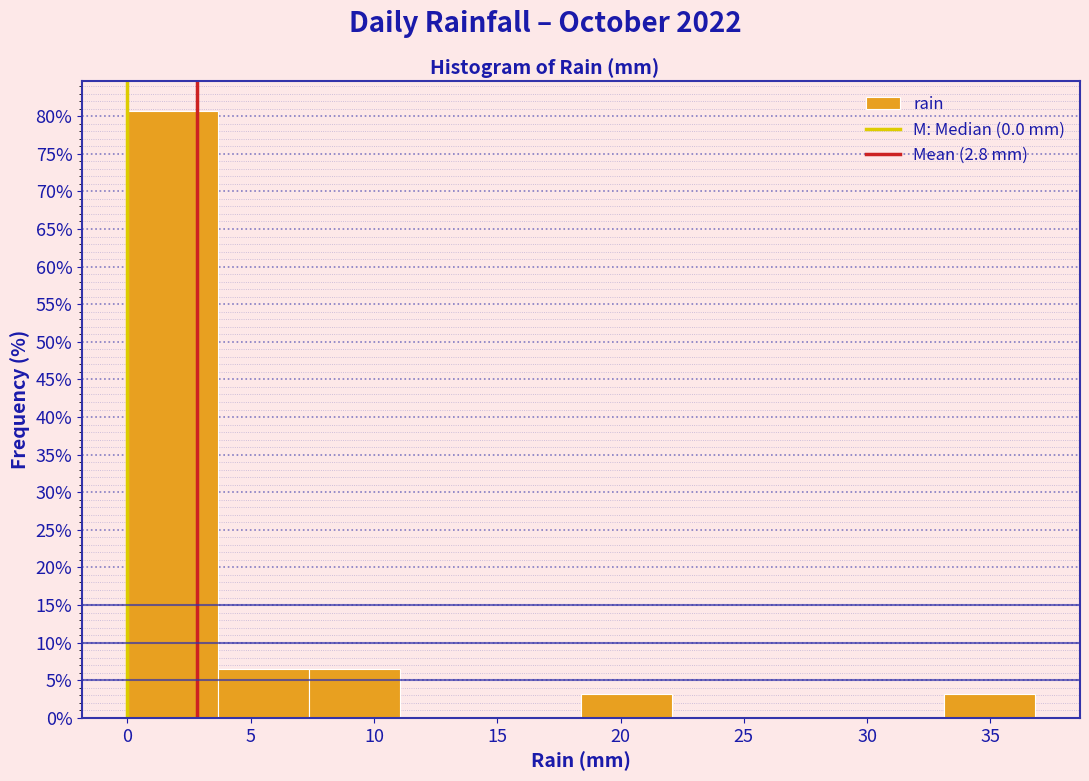

How tall is the bar that spans 3.5 to 7.5 on the x-axis? Neither the bar edges nor the heights are printed on the chart, so give them approximately, as read against the axes.

6.5